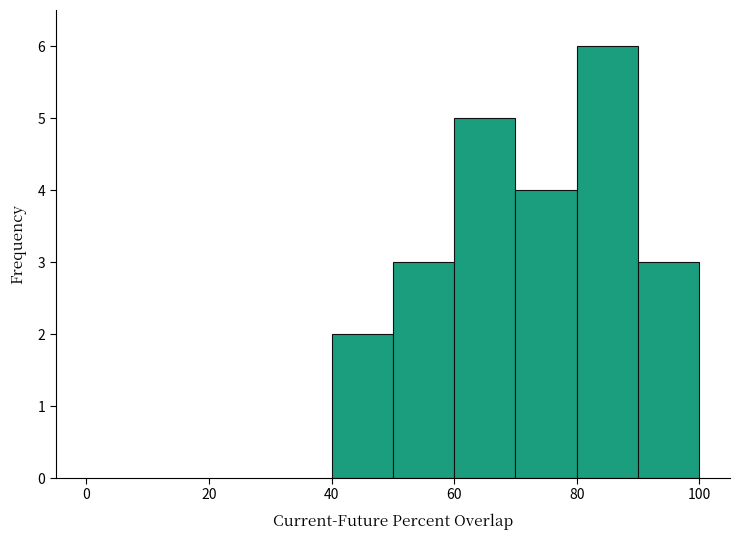

How tall is the bar that spans 70 to 80 on the x-axis? The values are not printed on the chart, so give them approximately, as read against the axis.

4